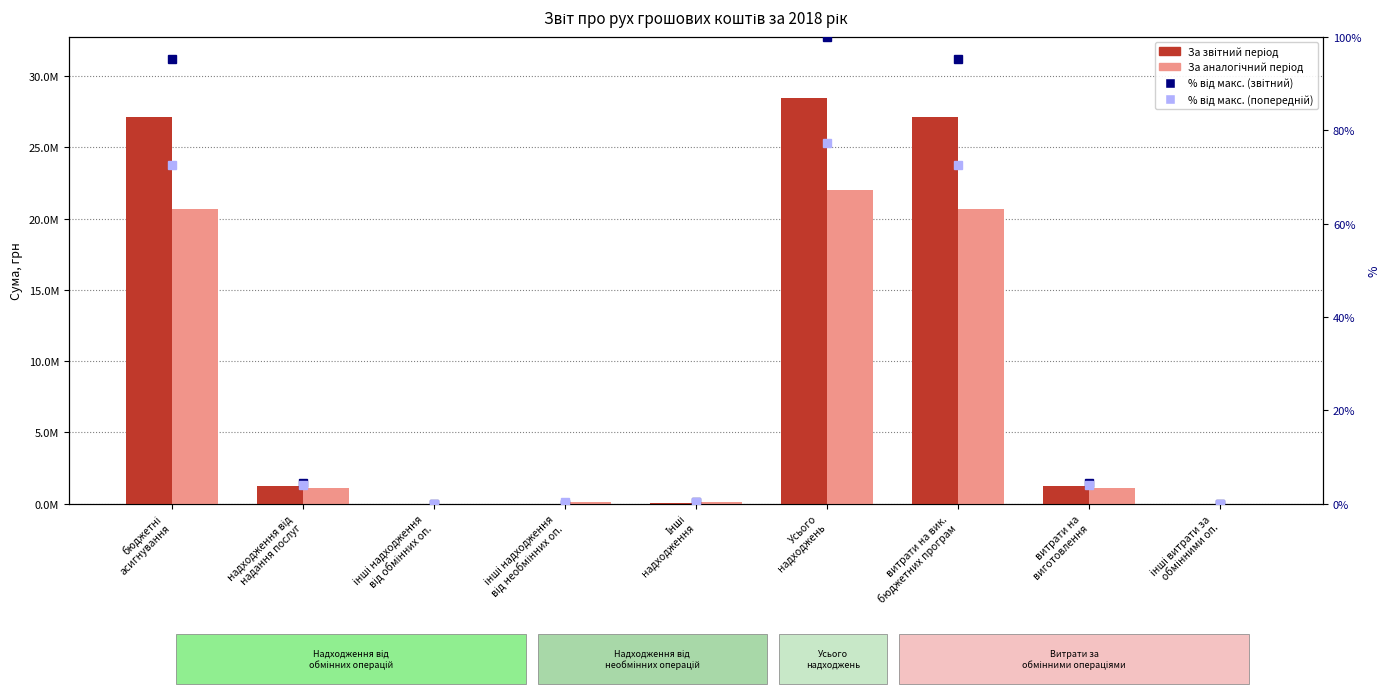

Reading left to right, what are all the values shown in this chart?

За звітний період: бюджетні
асигнування=27123843.0	надходження від
надання послуг=1266412.0	інші надходження
від обмінних оп.=8323.0	інші надходження
від необмінних оп.=0.0	Інші
надходження=85930.0	Усього
надходжень=28484508.0	витрати на вик.
бюджетних програм=27123843.0	витрати на
виготовлення=1275446.0	інші витрати за
обмінними оп.=8323.0
За аналогічний період: бюджетні
асигнування=20652864.0	надходження від
надання послуг=1124151.0	інші надходження
від обмінних оп.=0.0	інші надходження
від необмінних оп.=107772.0	Інші
надходження=118598.0	Усього
надходжень=22003385.0	витрати на вик.
бюджетних програм=20652864.0	витрати на
виготовлення=1137569.0	інші витрати за
обмінними оп.=0.0
% від максимуму (звітний): бюджетні
асигнування=95.2	надходження від
надання послуг=4.4	інші надходження
від обмінних оп.=0.0	інші надходження
від необмінних оп.=0.0	Інші
надходження=0.3	Усього
надходжень=100.0	витрати на вик.
бюджетних програм=95.2	витрати на
виготовлення=4.5	інші витрати за
обмінними оп.=0.0
% від максимуму (попередній): бюджетні
асигнування=72.5	надходження від
надання послуг=3.9	інші надходження
від обмінних оп.=0.0	інші надходження
від необмінних оп.=0.4	Інші
надходження=0.4	Усього
надходжень=77.2	витрати на вик.
бюджетних програм=72.5	витрати на
виготовлення=4.0	інші витрати за
обмінними оп.=0.0